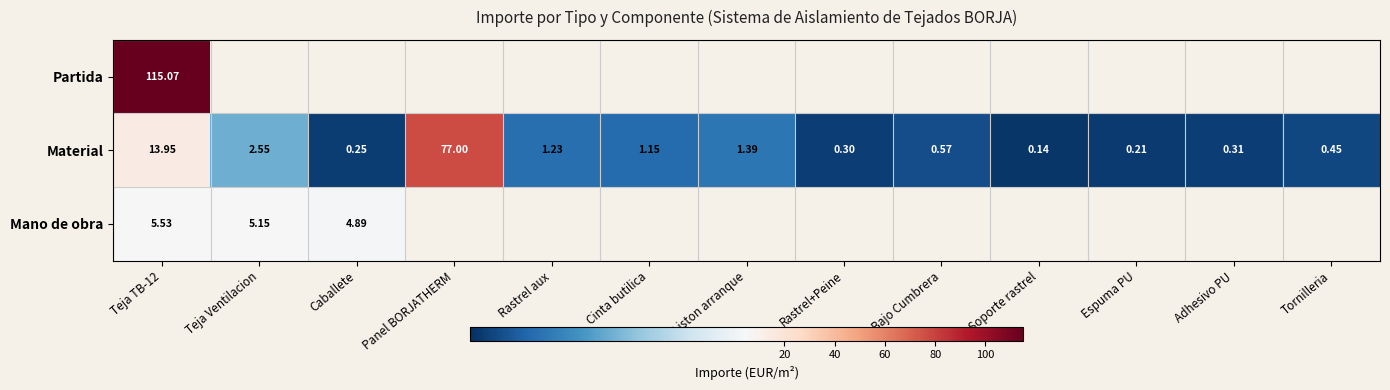

Which has a higher value, Teja Ventilacion or Rastrel aux?

Teja Ventilacion